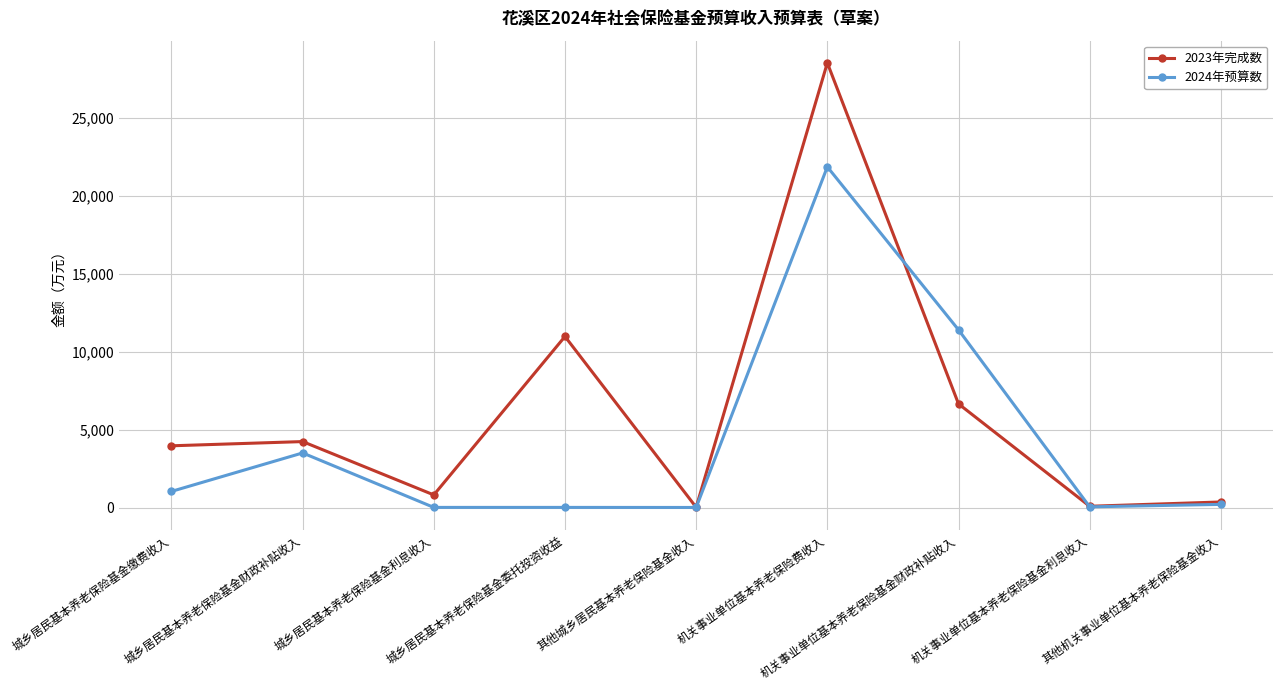

In 2023年完成数, how many points are lower than both neighbors (excluding endpoints)?

3